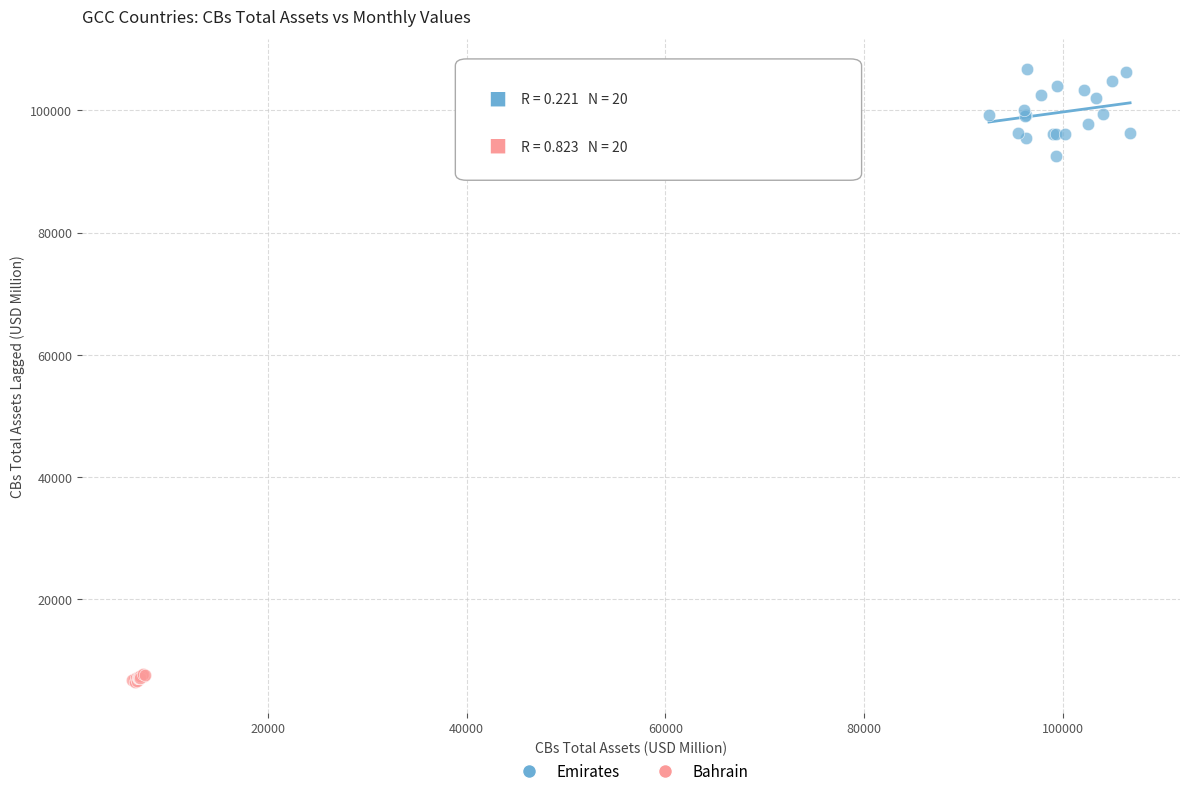

Which series contains the lowest Y value?

Bahrain